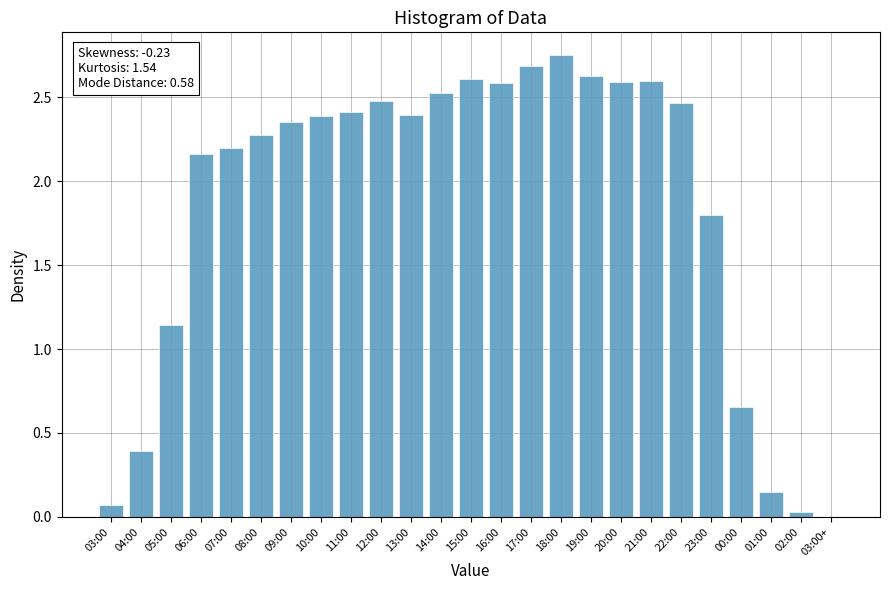

What is the change in value from 11:00 to 12:00?

+0.1